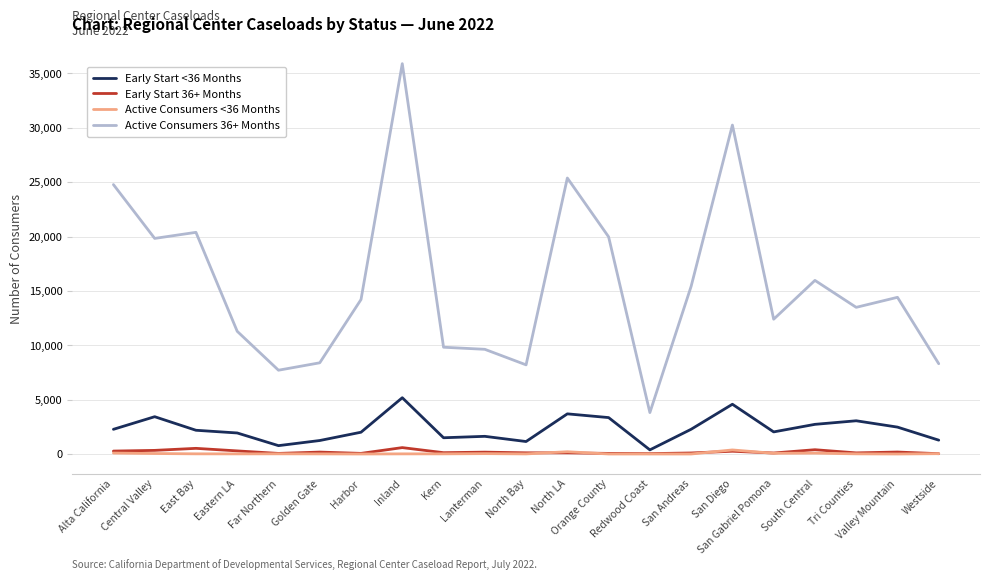

Which series has the largest total across all categories?

Active Consumers 36+ Months